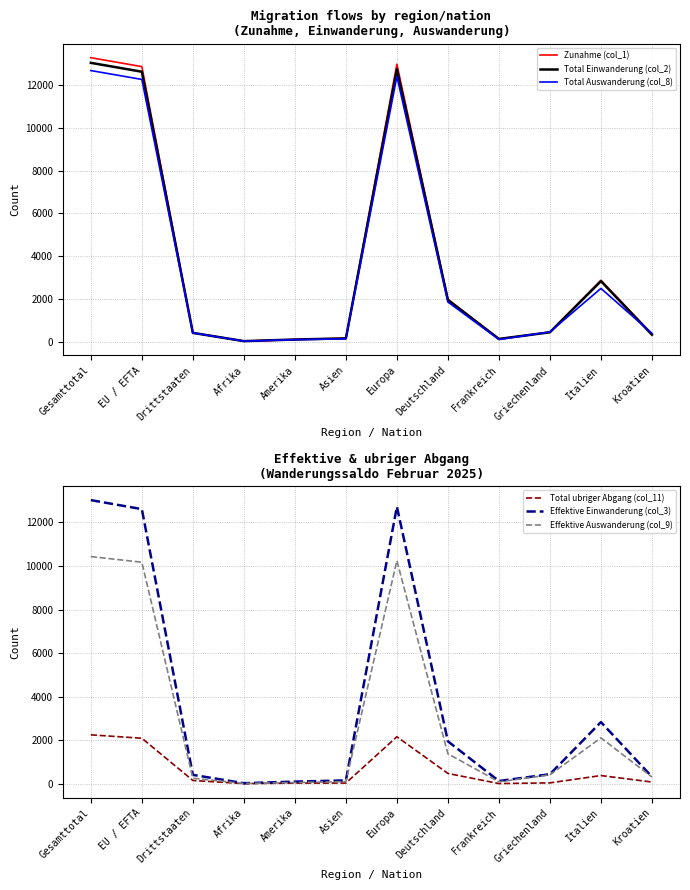

Where do Total Einwanderung (col_2) and Total Auswanderung (col_8) first cross each other?

Frankreich and Griechenland